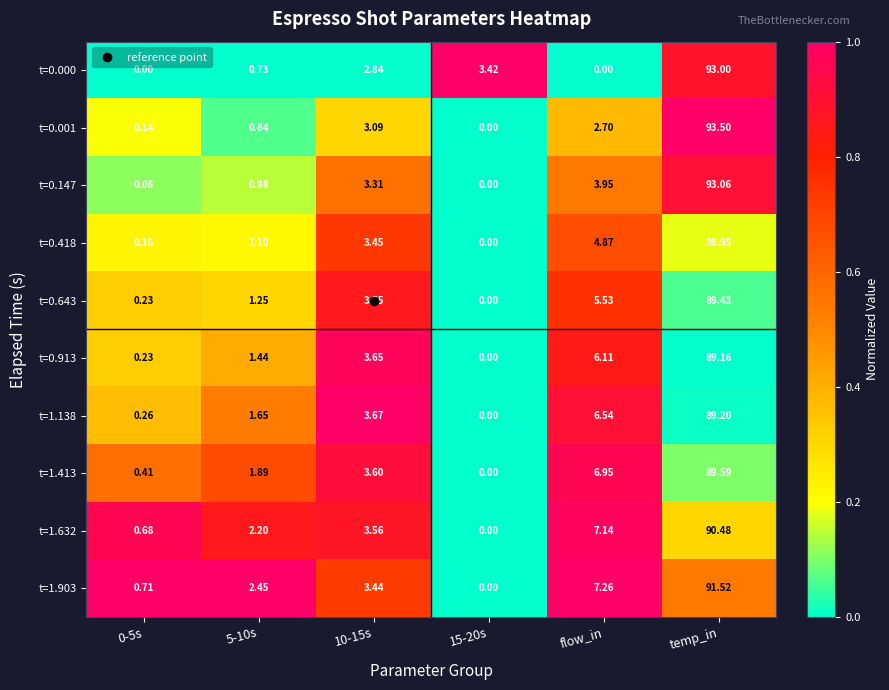

Which category has the highest value across all series?

temp_in